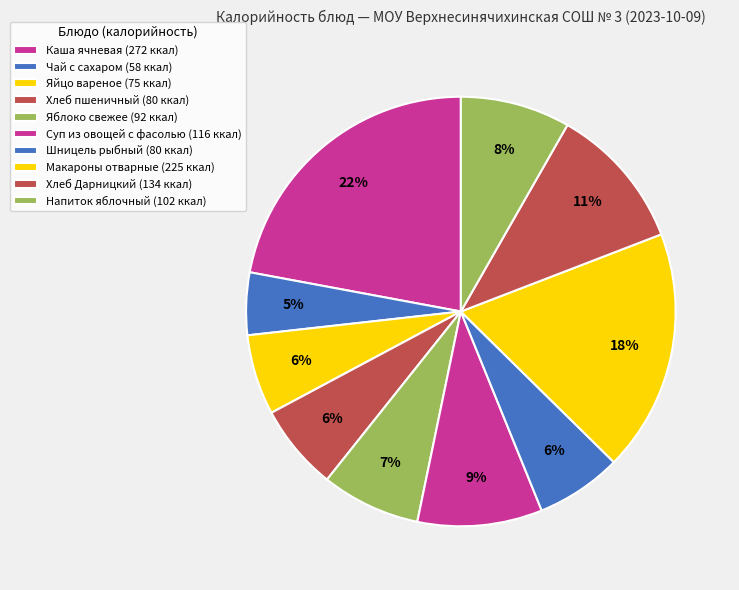

Which category has the biggest portion of the pie?

Каша ячневая